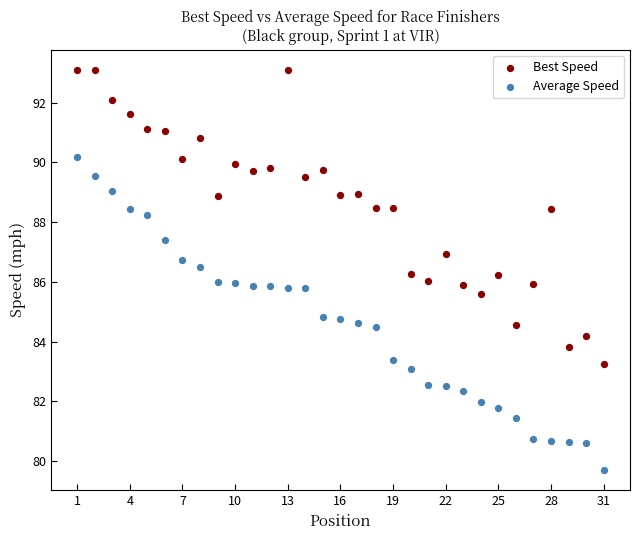

What are all the series names shown in the legend?

Best Speed, Average Speed